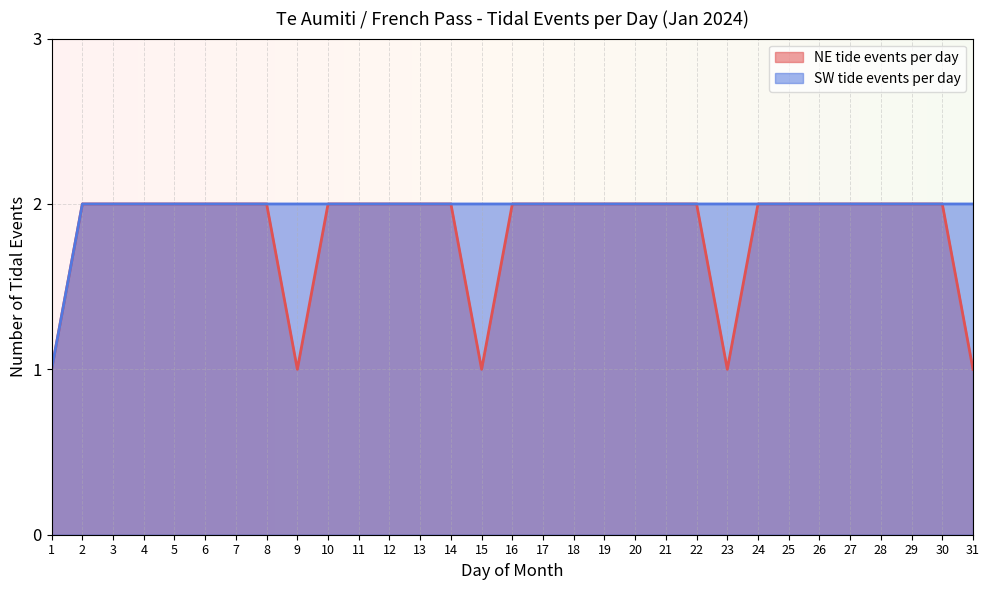

What is the maximum value for SW tide events per day?

2